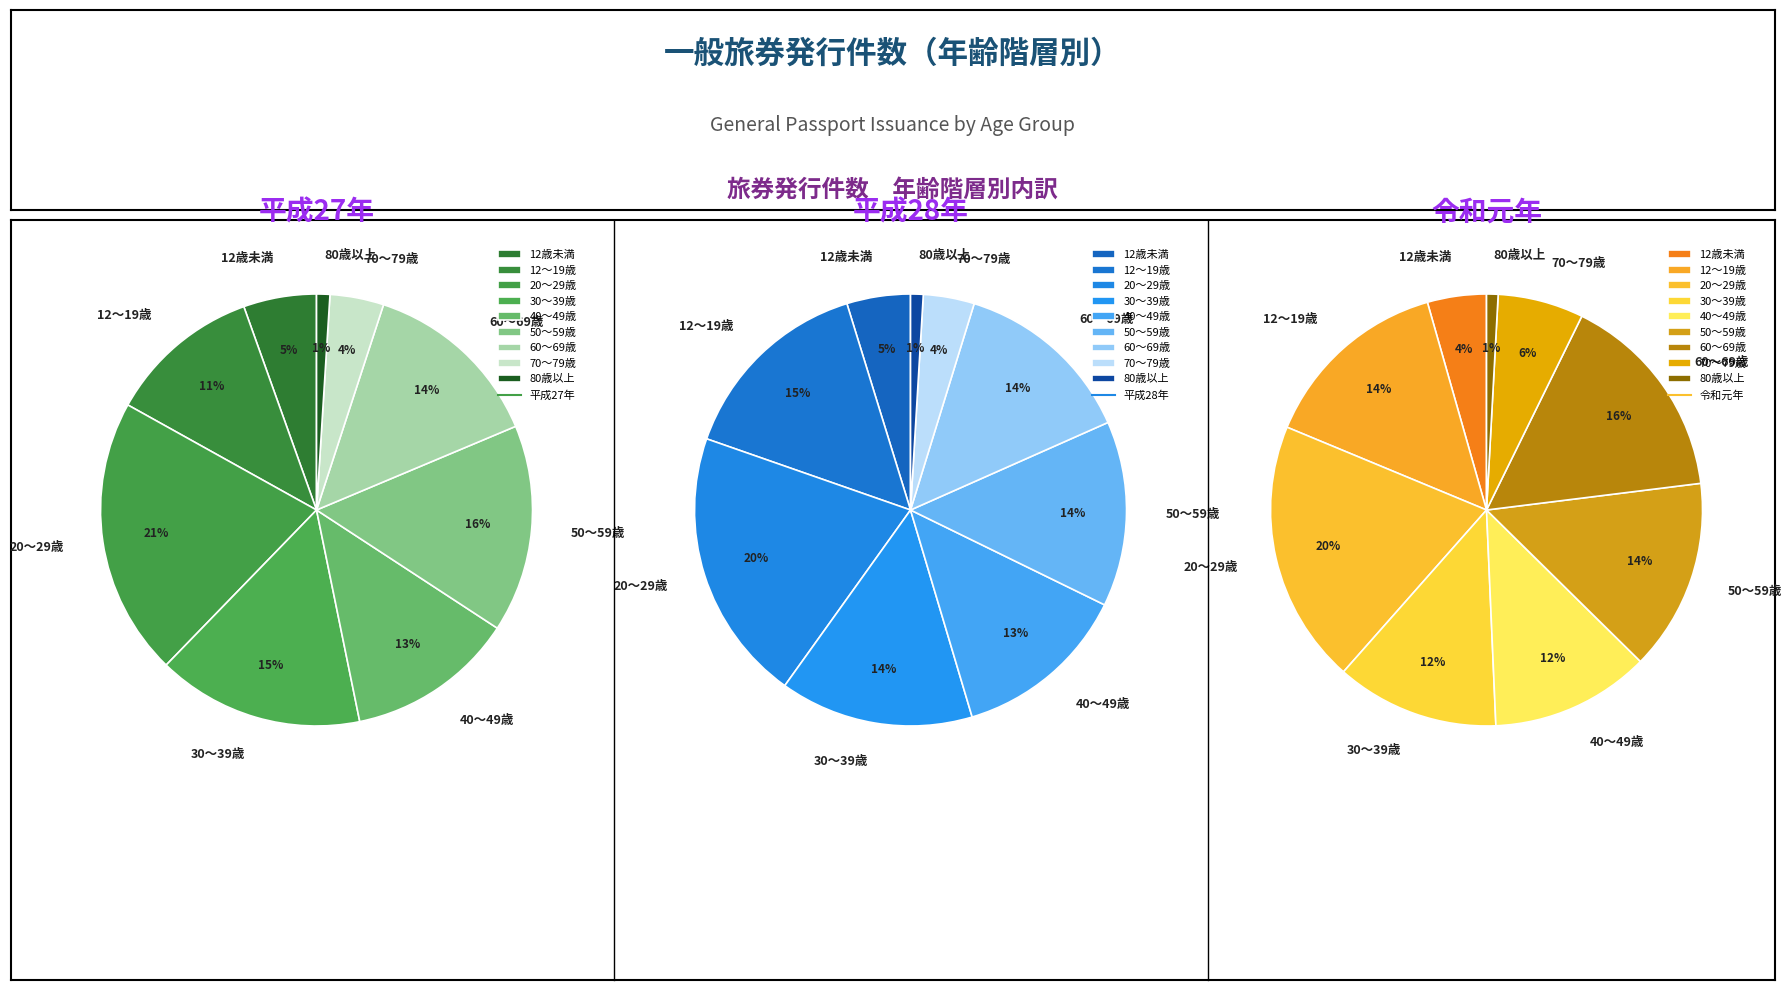

To the nearest percent, what is the difference between the largest and smallest slice percentages?

20%